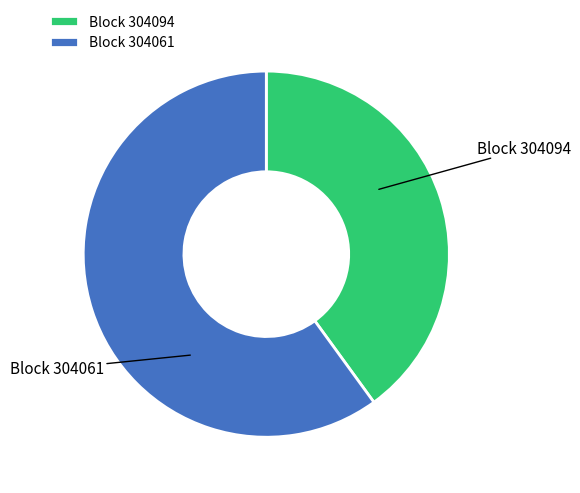

Rank the categories by value from lowest to highest.

Block 304094, Block 304061